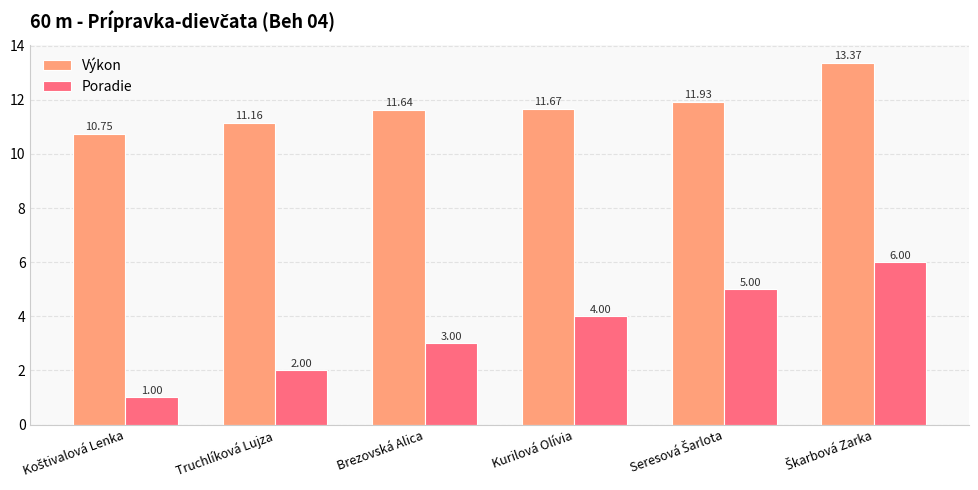

What is the difference between the second highest and second lowest values in the Poradie series?

3.0